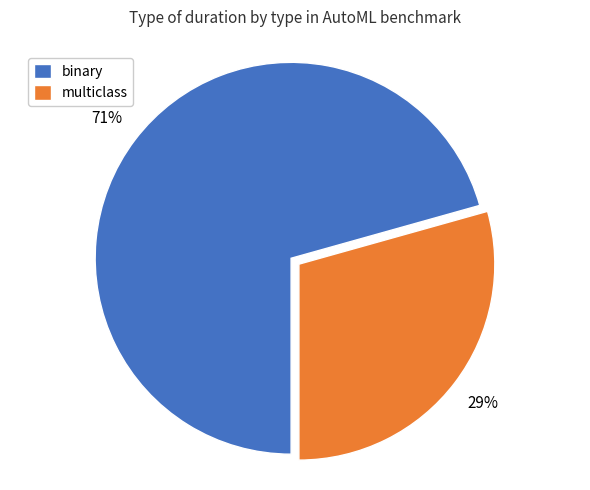

How many slices are in this pie chart?

2